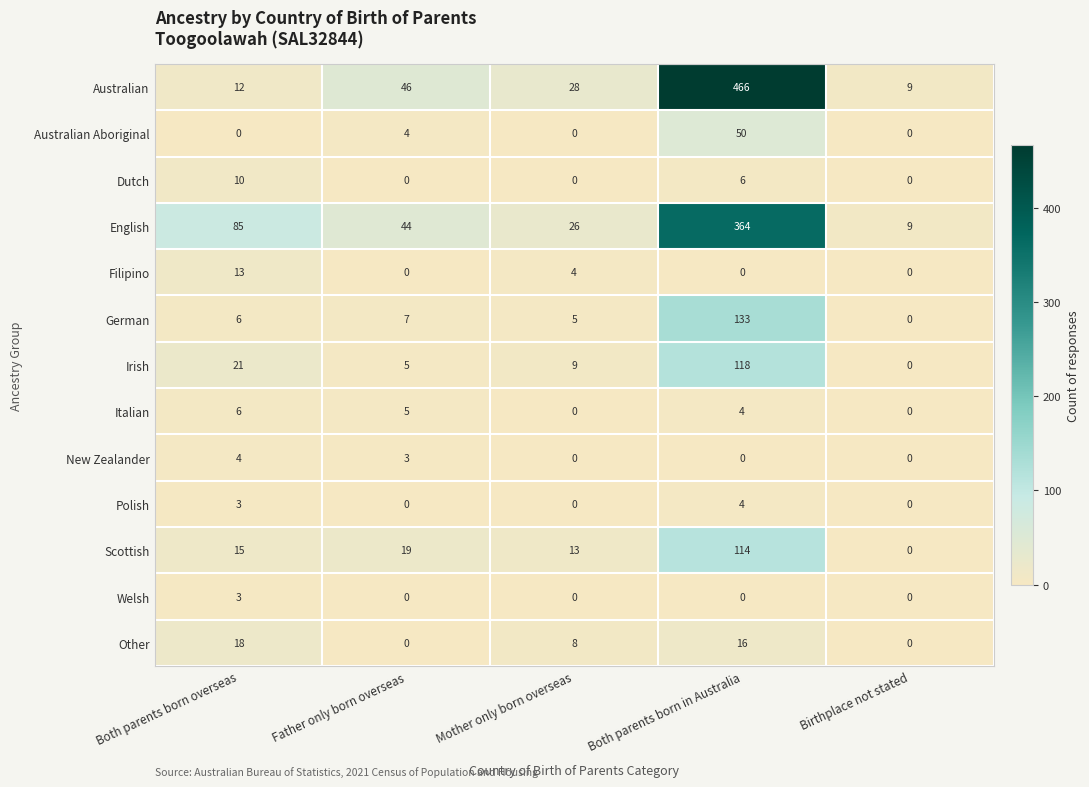

How many categories are shown in the chart?

5